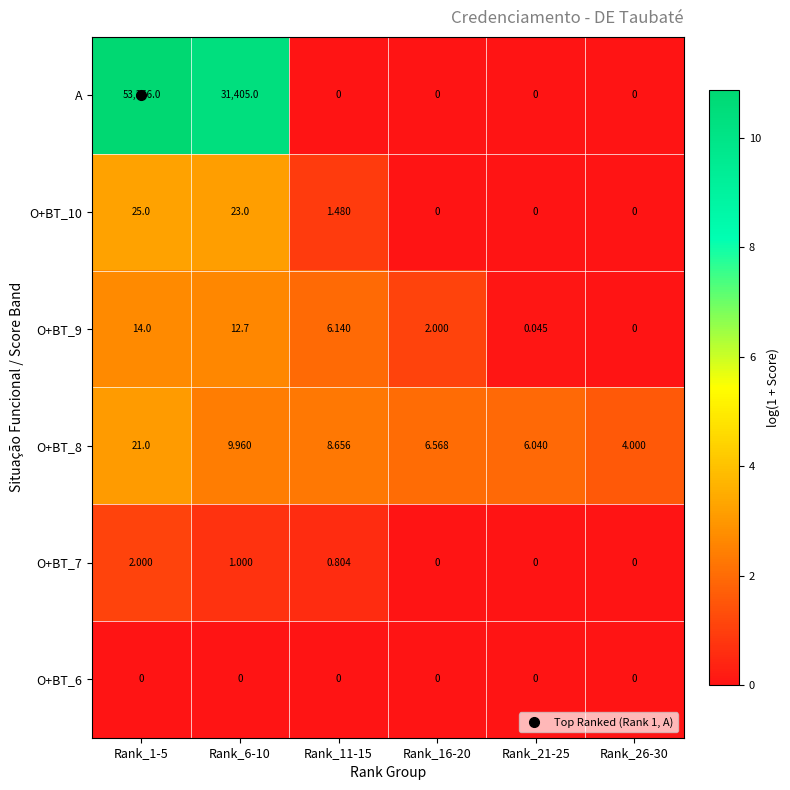

Which series has the largest total across all categories?

A